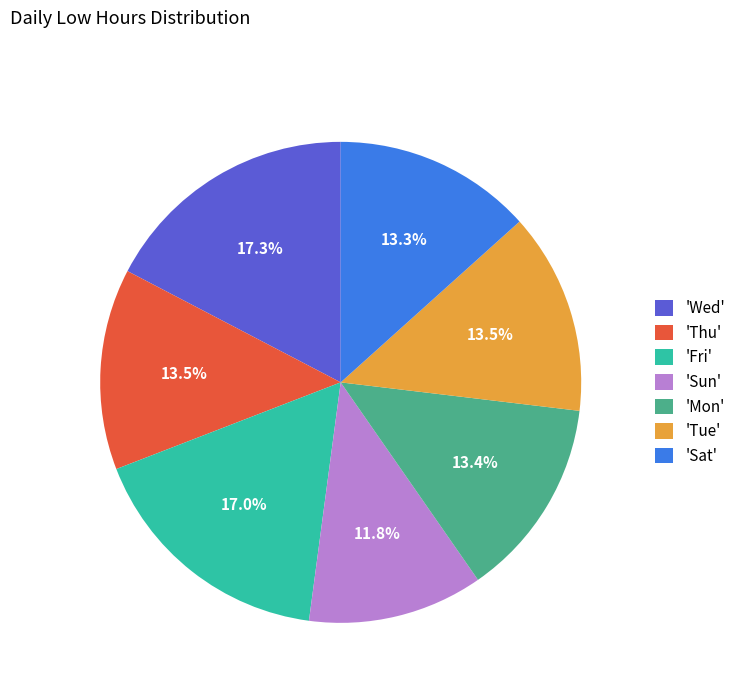

Which category has the smallest portion of the pie?

'Sun'